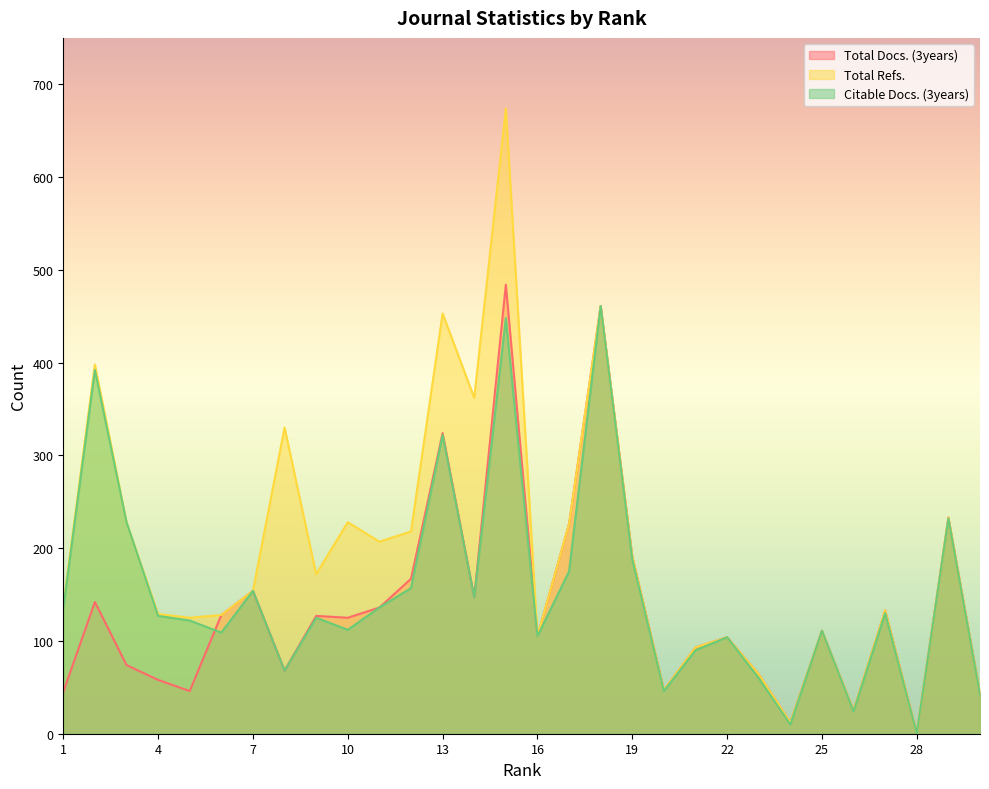

Where is Total Docs. (3years) nearest to the value 242?

29